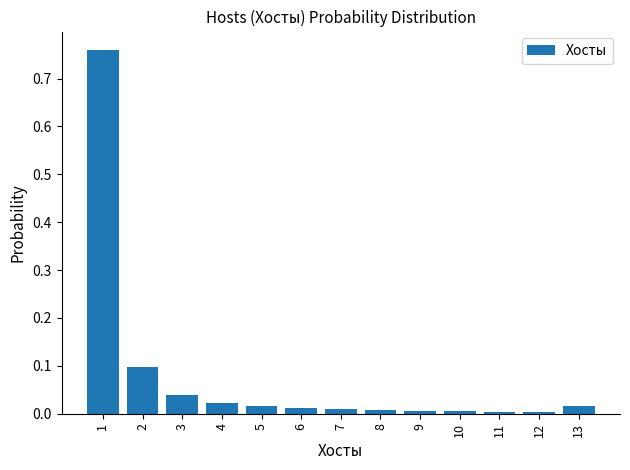

What is the change in value from 2 to 11?

-0.1